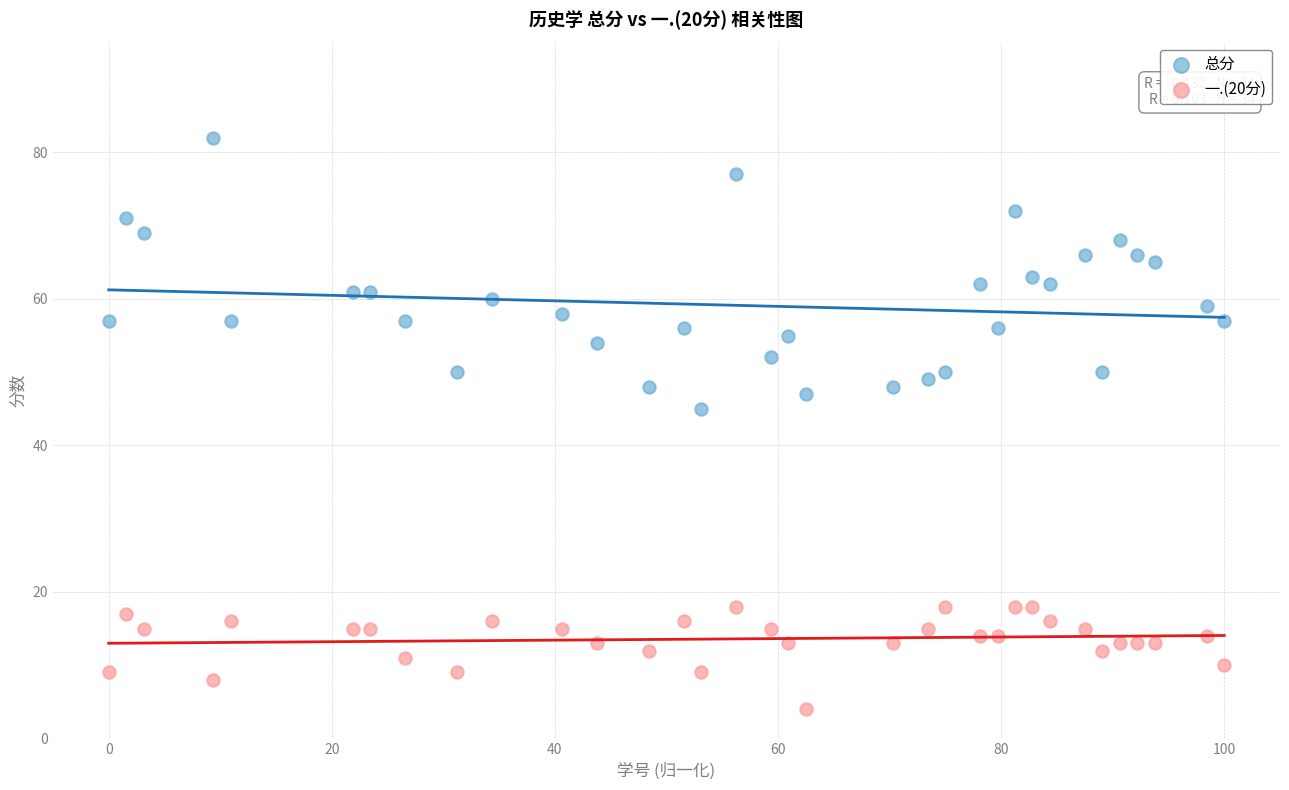

Which series contains the lowest Y value?

一.(20分)